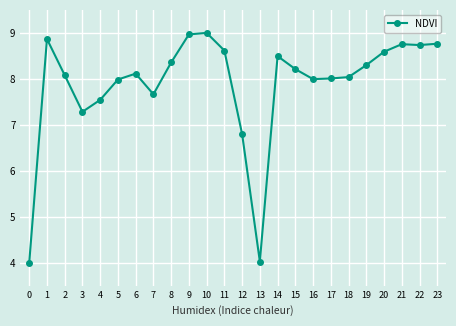

What is the change in value from 3 to 8?

+1.1